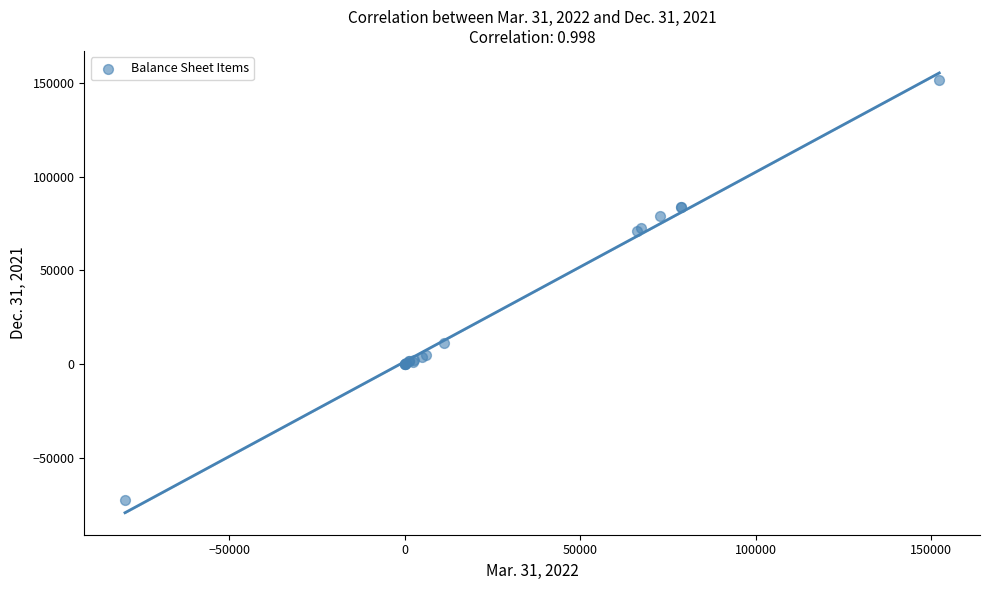

What Y value in the scatter plot is closest to 39461?

11148